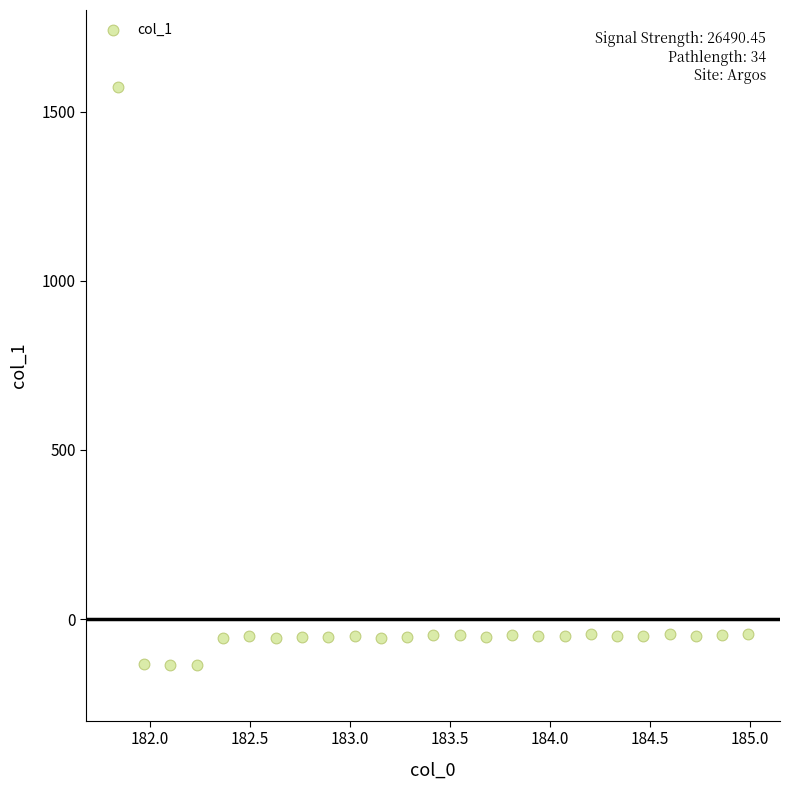

What is the range of X values (max minus min)?

3.1